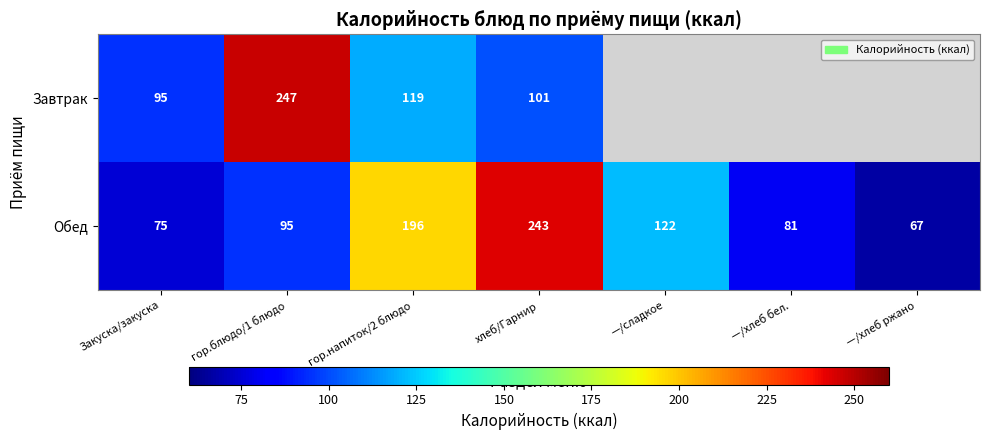

The value of Обед at Закуска/закуска is 75. True or false?

True